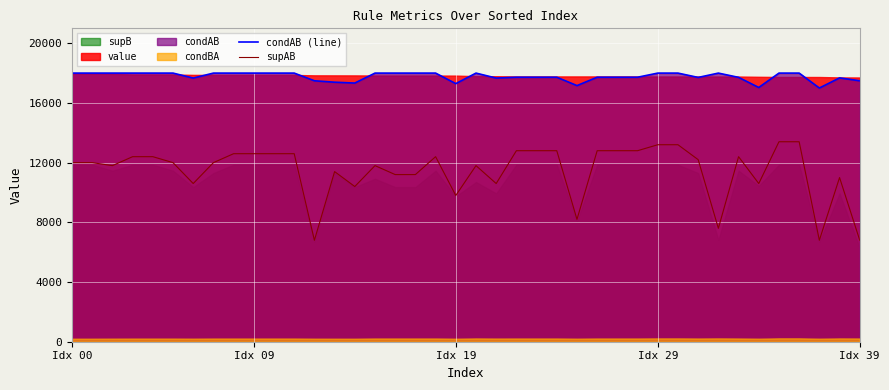

What is the difference between the second highest and minimum values in the condAB (line) series?

1000.0